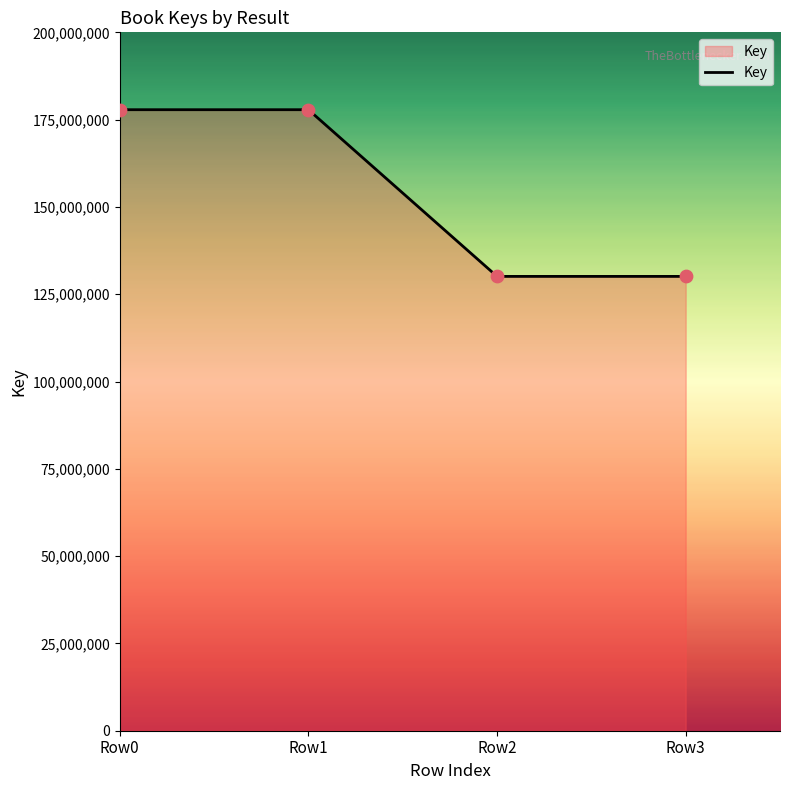

What is the ratio of the value at Row3 to the value at Row2?

1.0